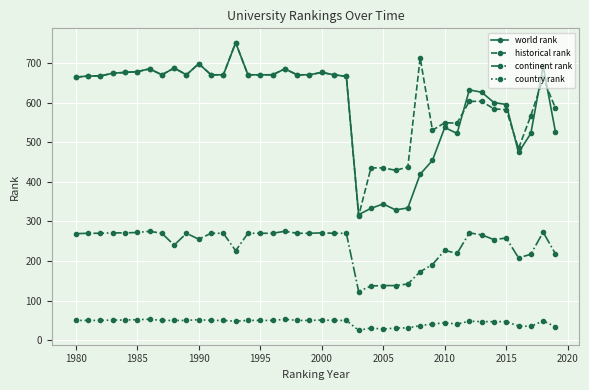

True or false: world rank and country rank cross at least once.

False